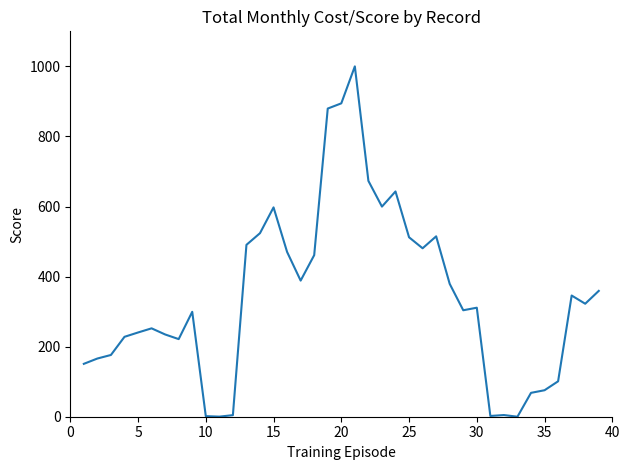

What is the maximum value shown in the chart?

1000.0